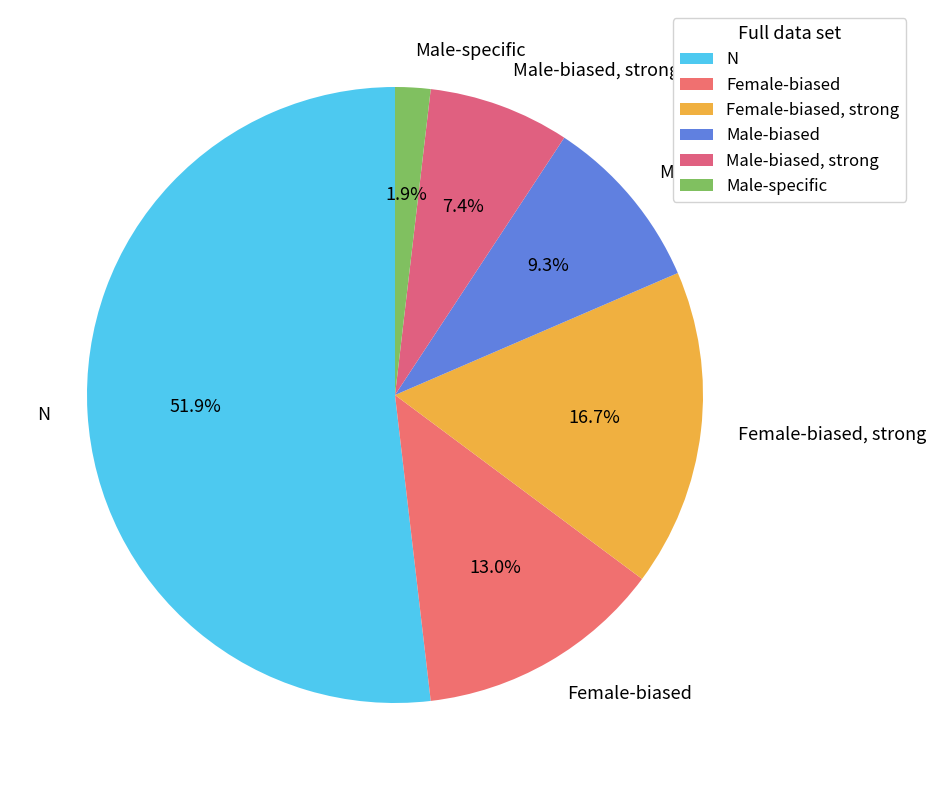

The Female-biased slice represents 1% of the pie. True or false?

False